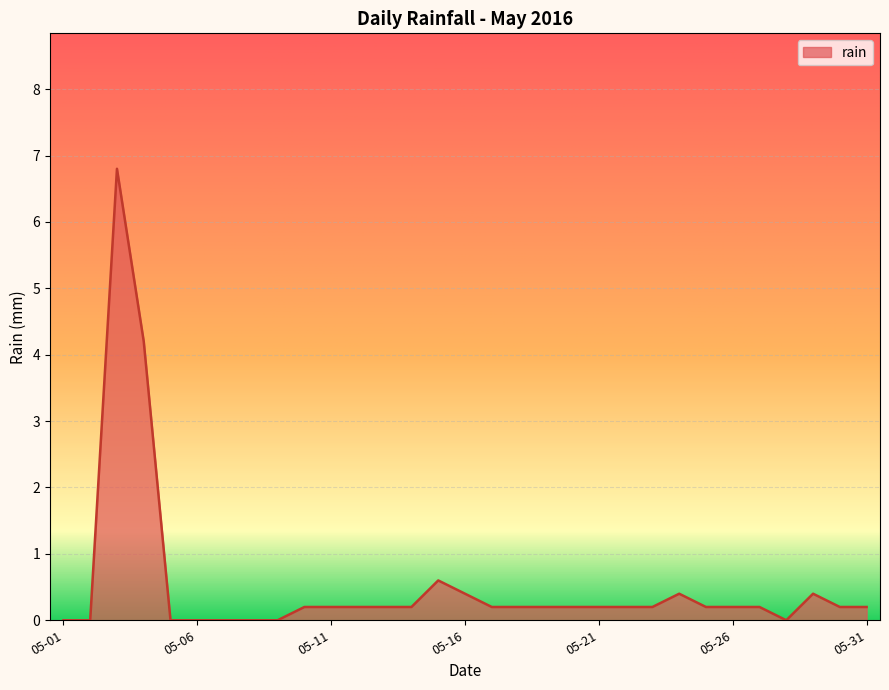

What is the difference between the maximum and minimum values?

6.8